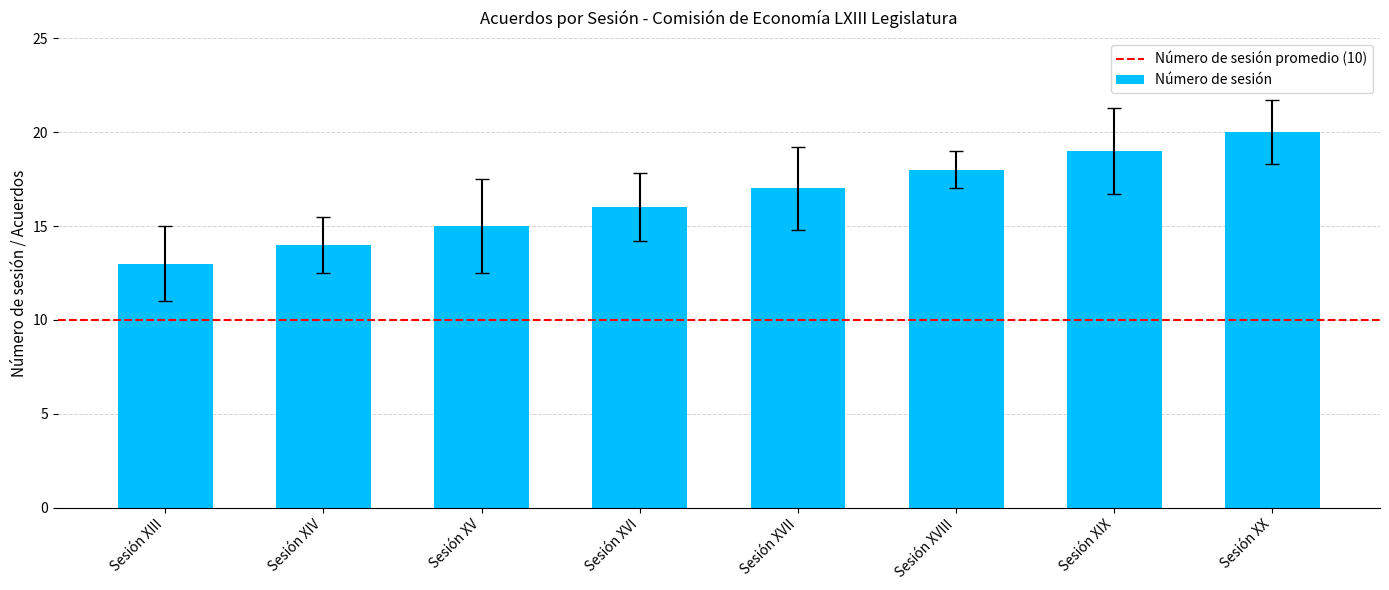

List the labels in order of value, smallest first.

Sesión XIII, Sesión XIV, Sesión XV, Sesión XVI, Sesión XVII, Sesión XVIII, Sesión XIX, Sesión XX